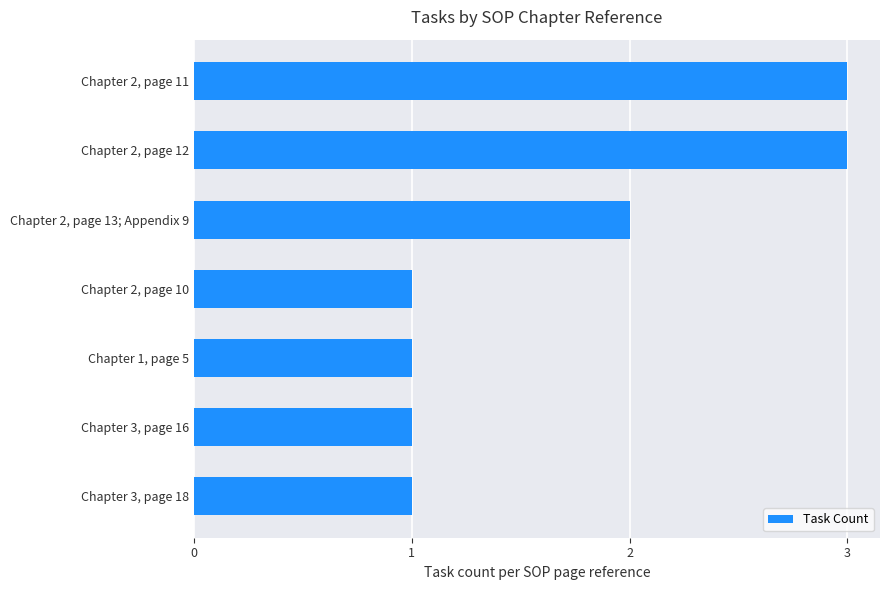

The value at Chapter 3, page 18 is 1. True or false?

True